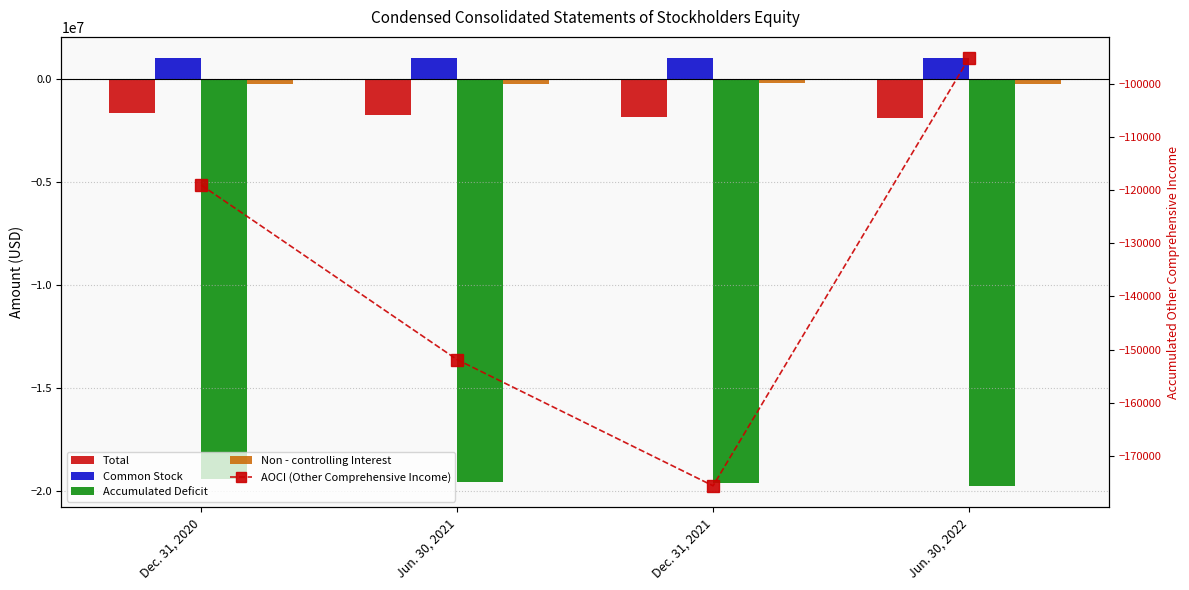

What is the value of the Non - controlling Interest bar at the 3rd from the left?

-194588